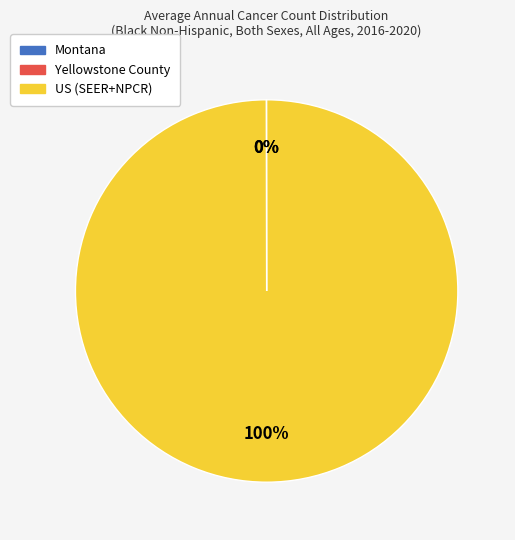

Which category has the biggest portion of the pie?

US (SEER+NPCR)